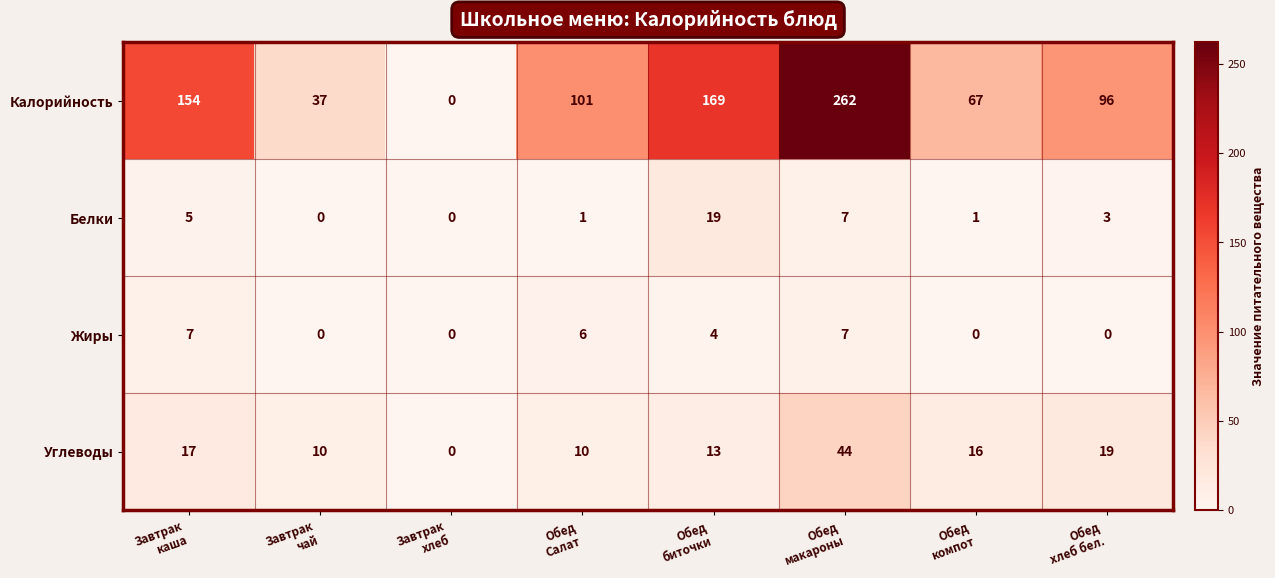

Which series has the largest total across all categories?

Калорийность